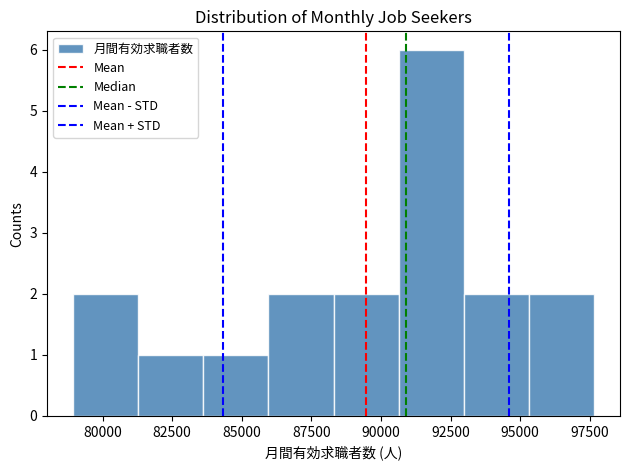

Which range on the x-axis has the tallest bar?

90500 to 93000